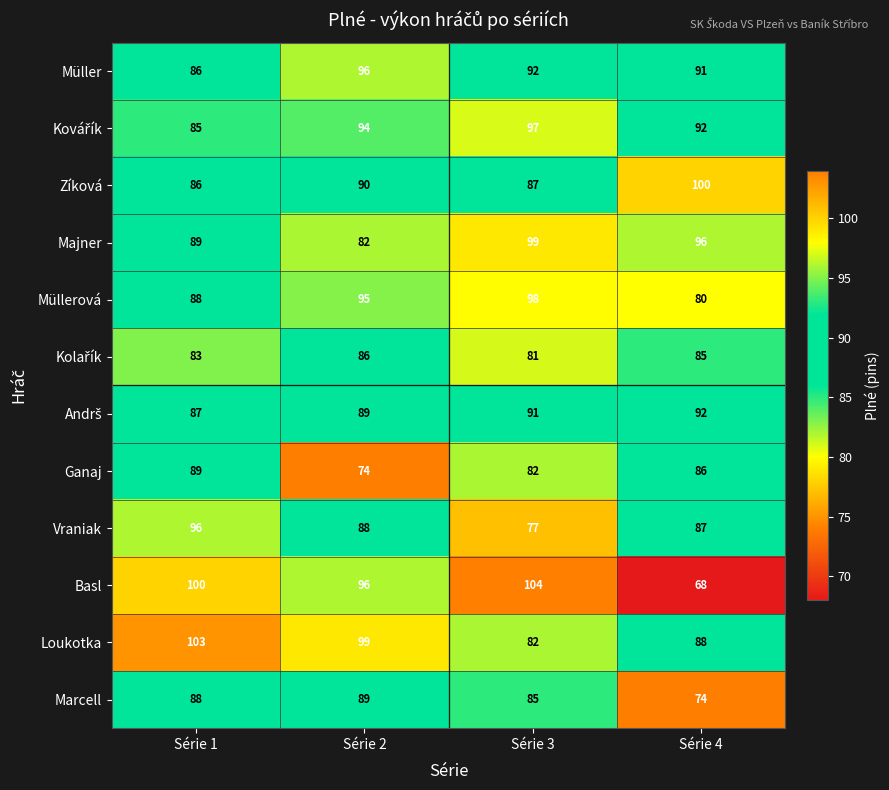

What is the difference between the highest and lowest values at Série 4?

32